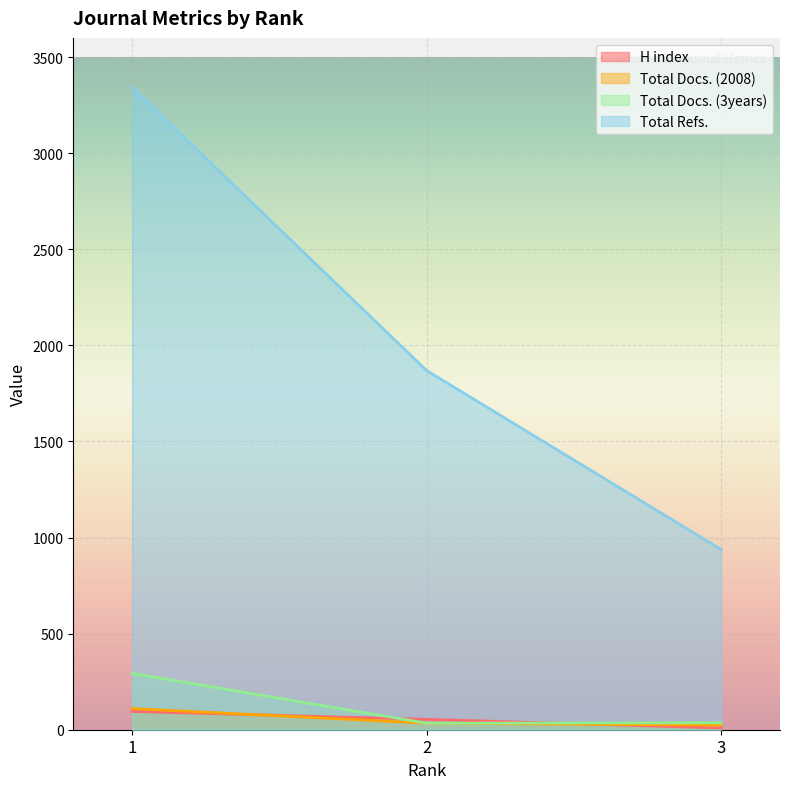

Count the Total Docs. (2008) values in the range 24 to 110.

3